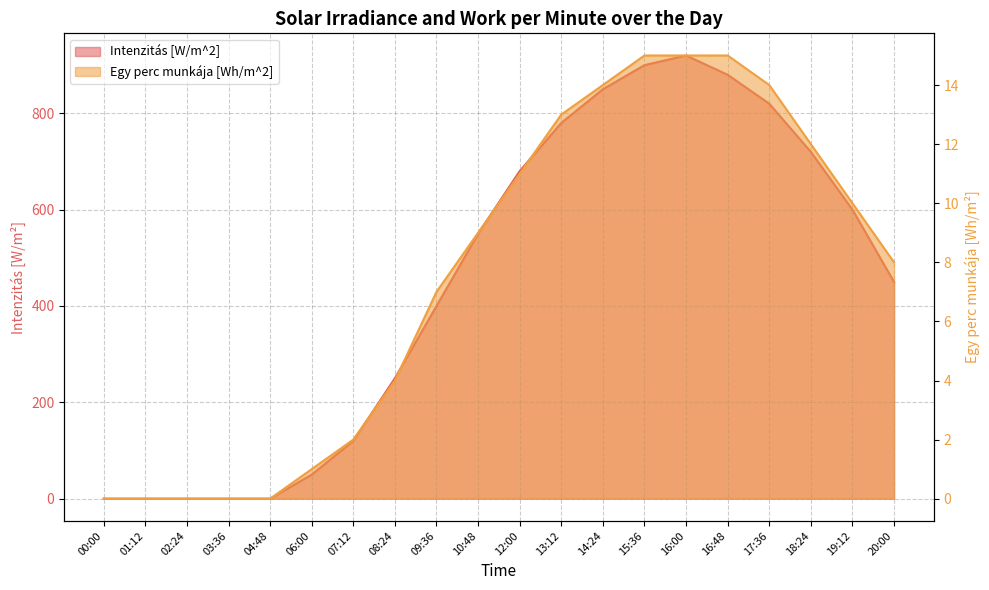

Which has a higher value, 02:24 or 16:48?

16:48